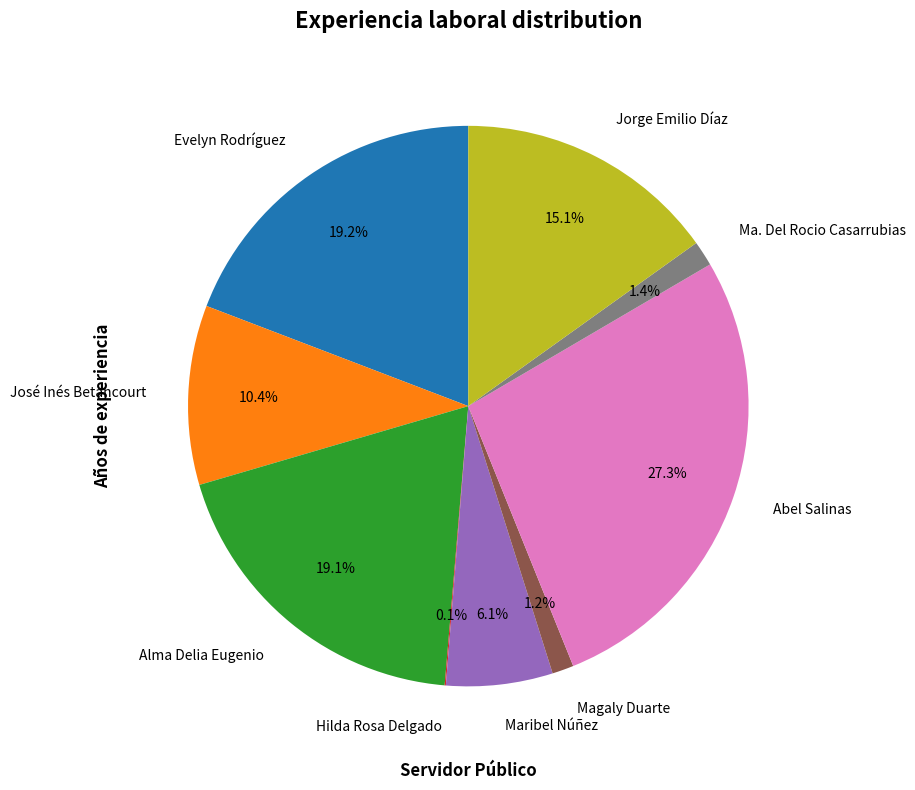

Between Magaly Duarte and Abel Salinas, which is larger?

Abel Salinas